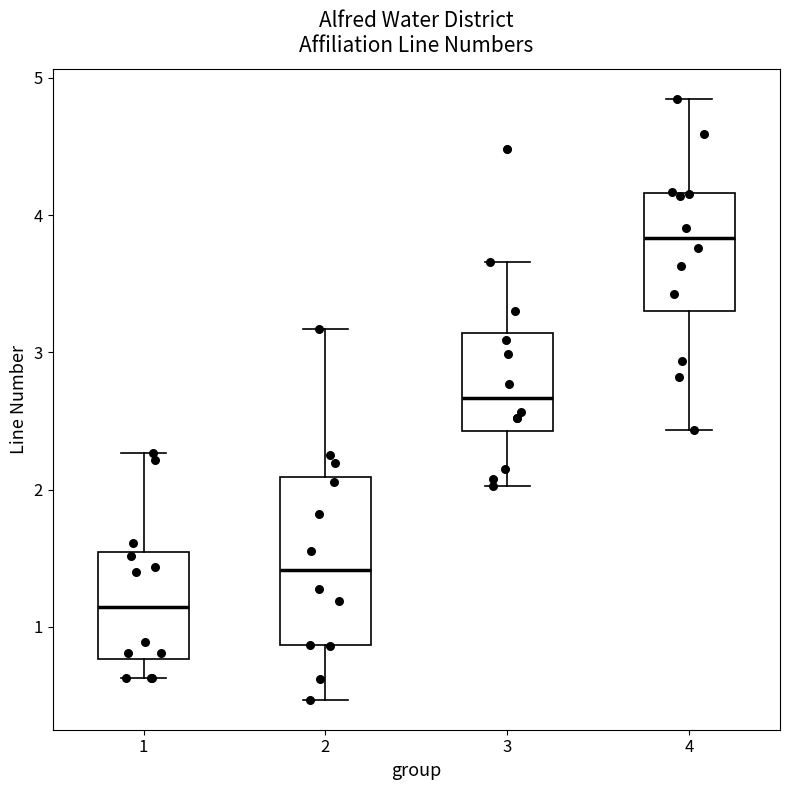

Which box has the lowest median line?

1